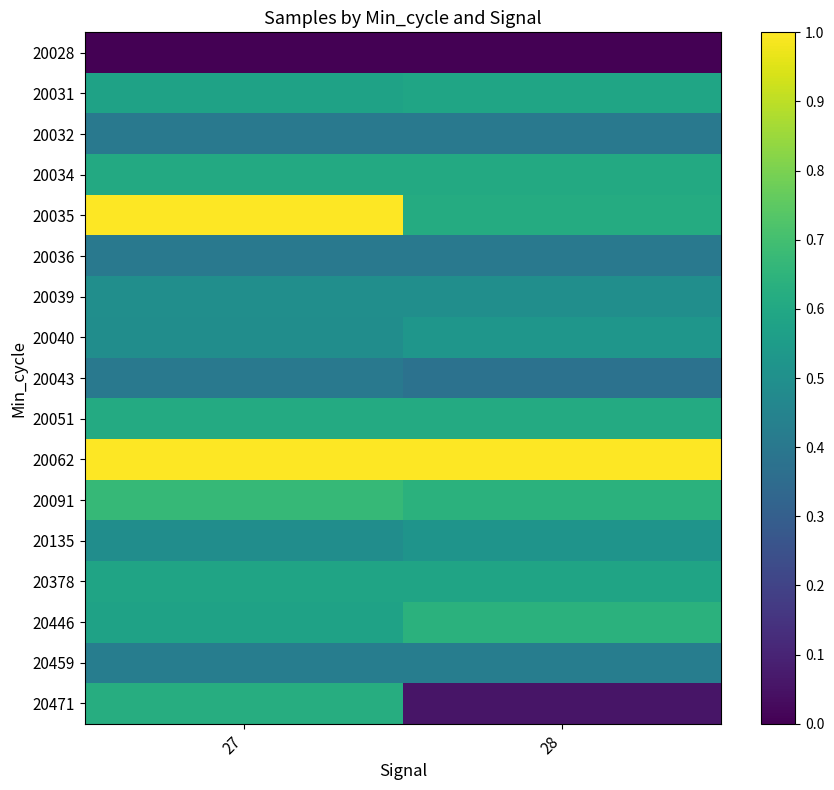

Which series has the largest total across all categories?

20062